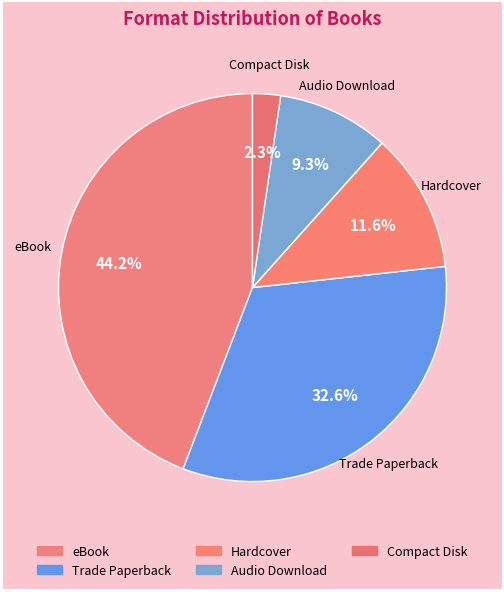

What portion of the pie excludes Compact Disk?

97.7%